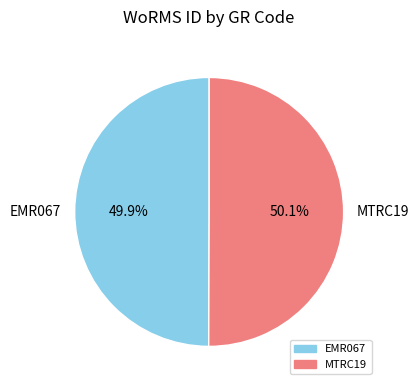

What is the ratio of the value at EMR067 to the value at MTRC19?

1.0